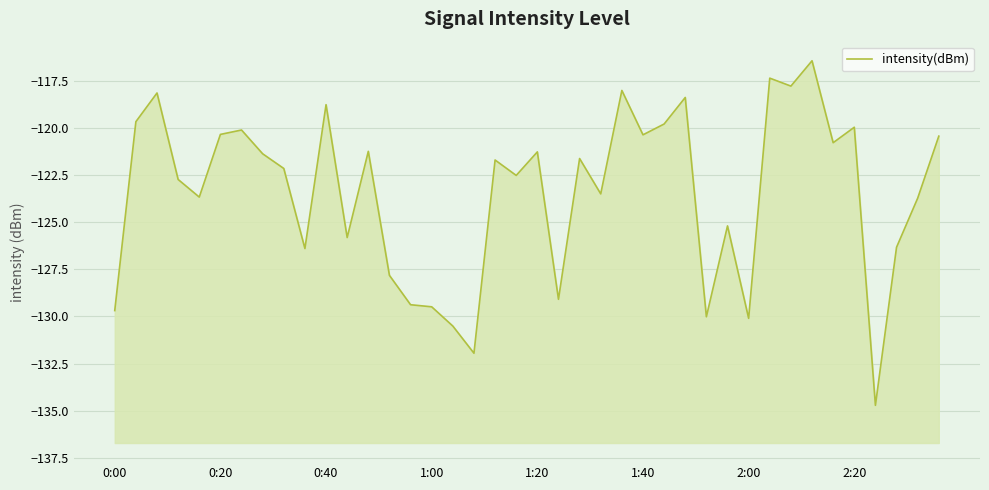

What is the maximum value shown in the chart?

-116.4